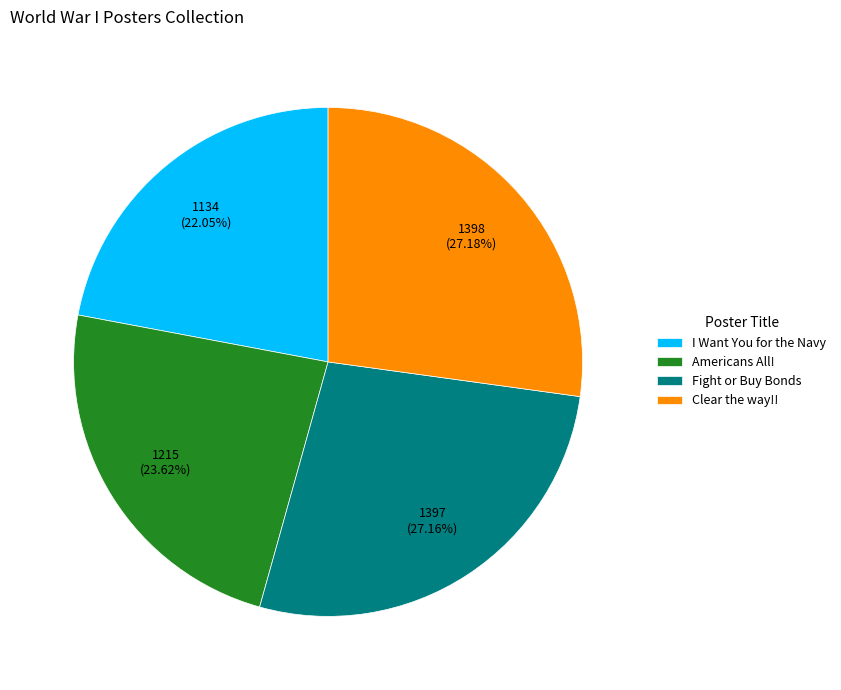

Does any single category account for the majority?

No